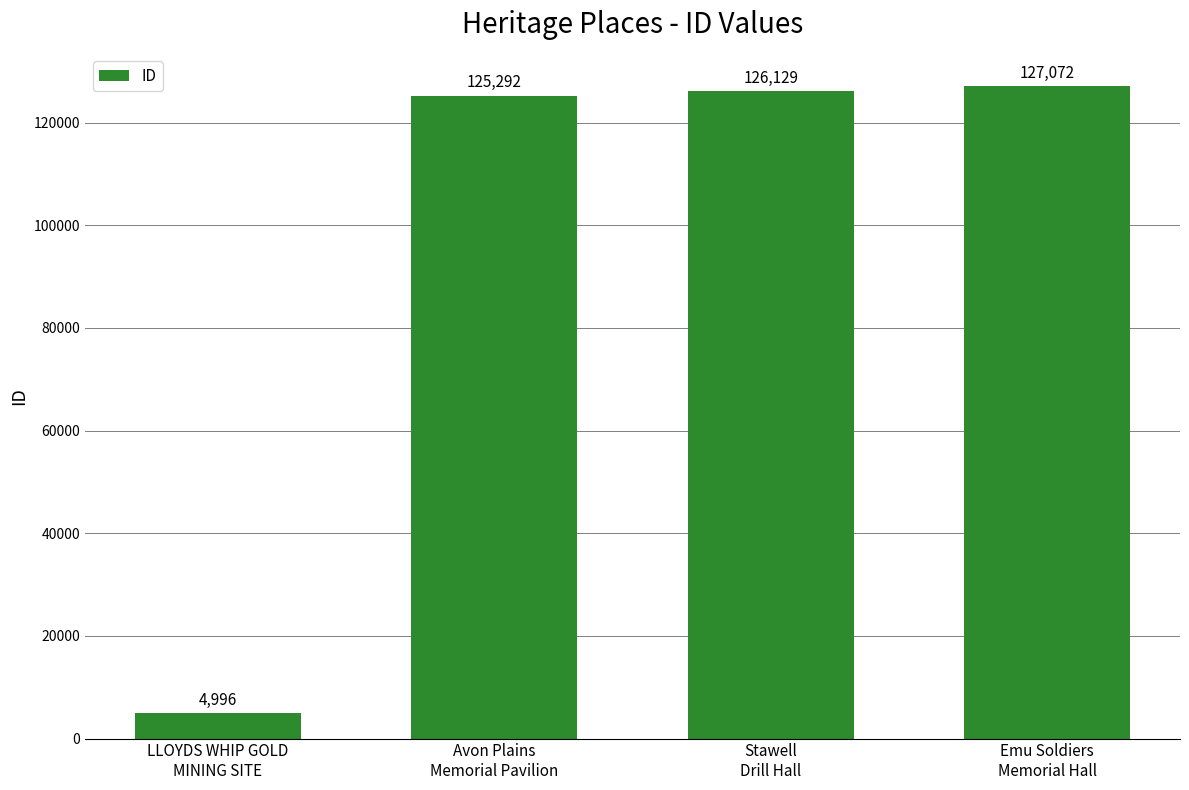

What position from the left is Avon Plains
Memorial Pavilion?

2